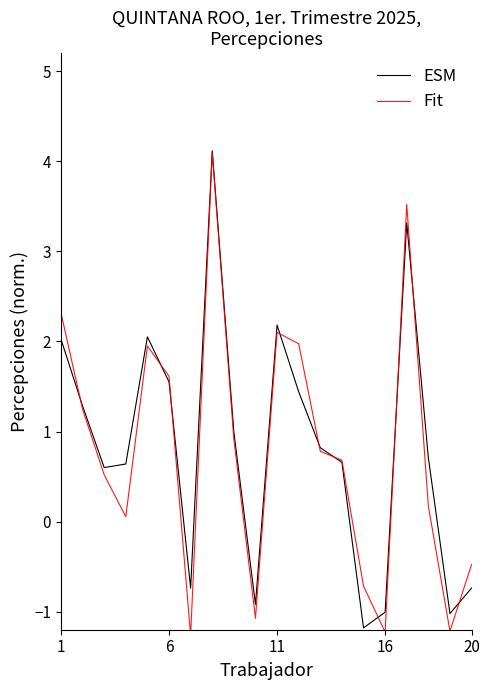

What is the lowest value of the Fit series?

-1.3